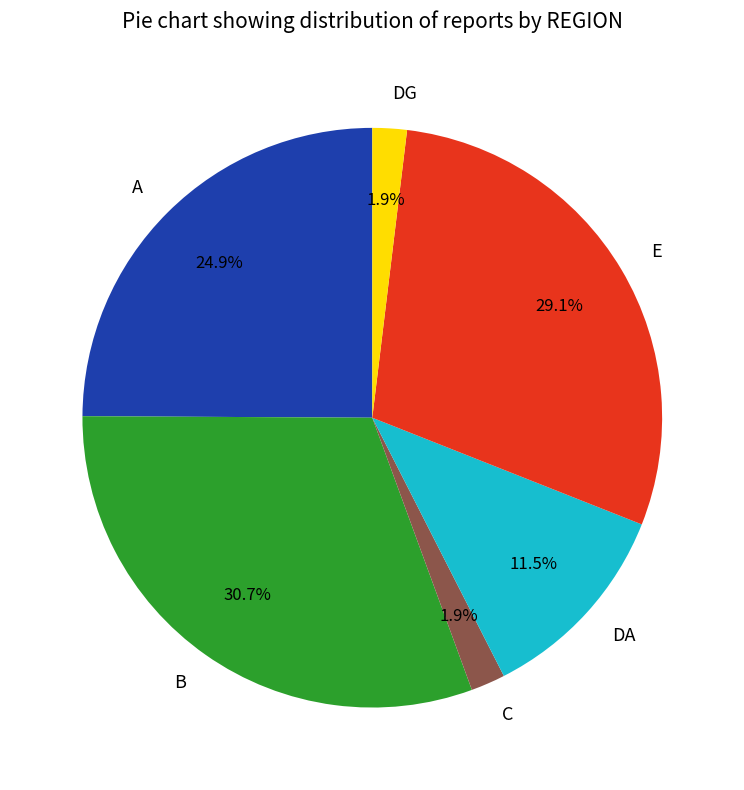

Is E the majority of the pie?

No